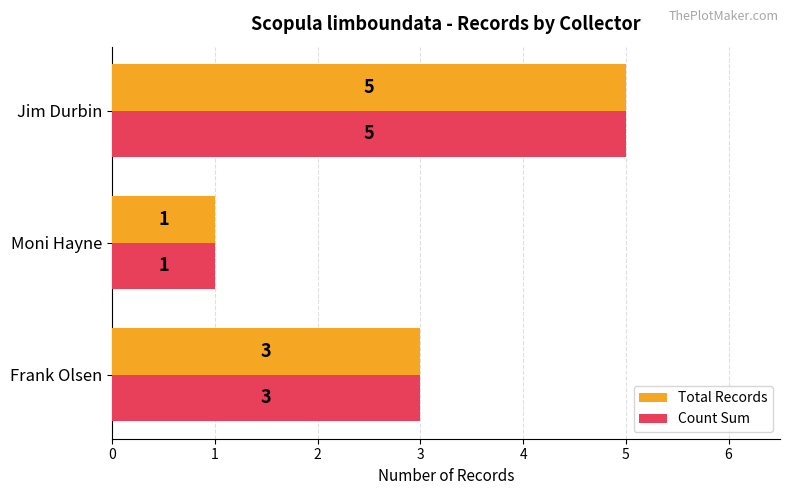

What are all the series names shown in the legend?

Total Records, Count Sum